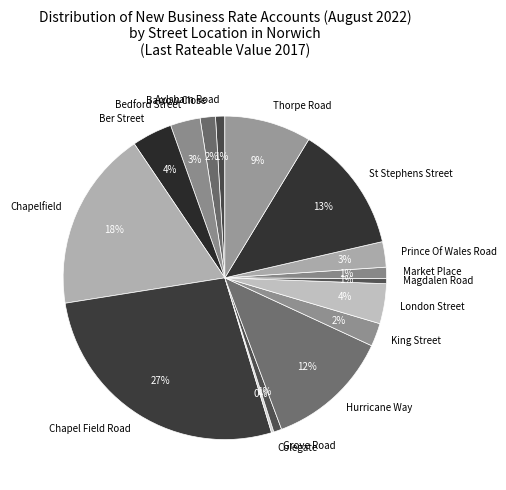

Is it true that Chapelfield is 18% of the pie?

True